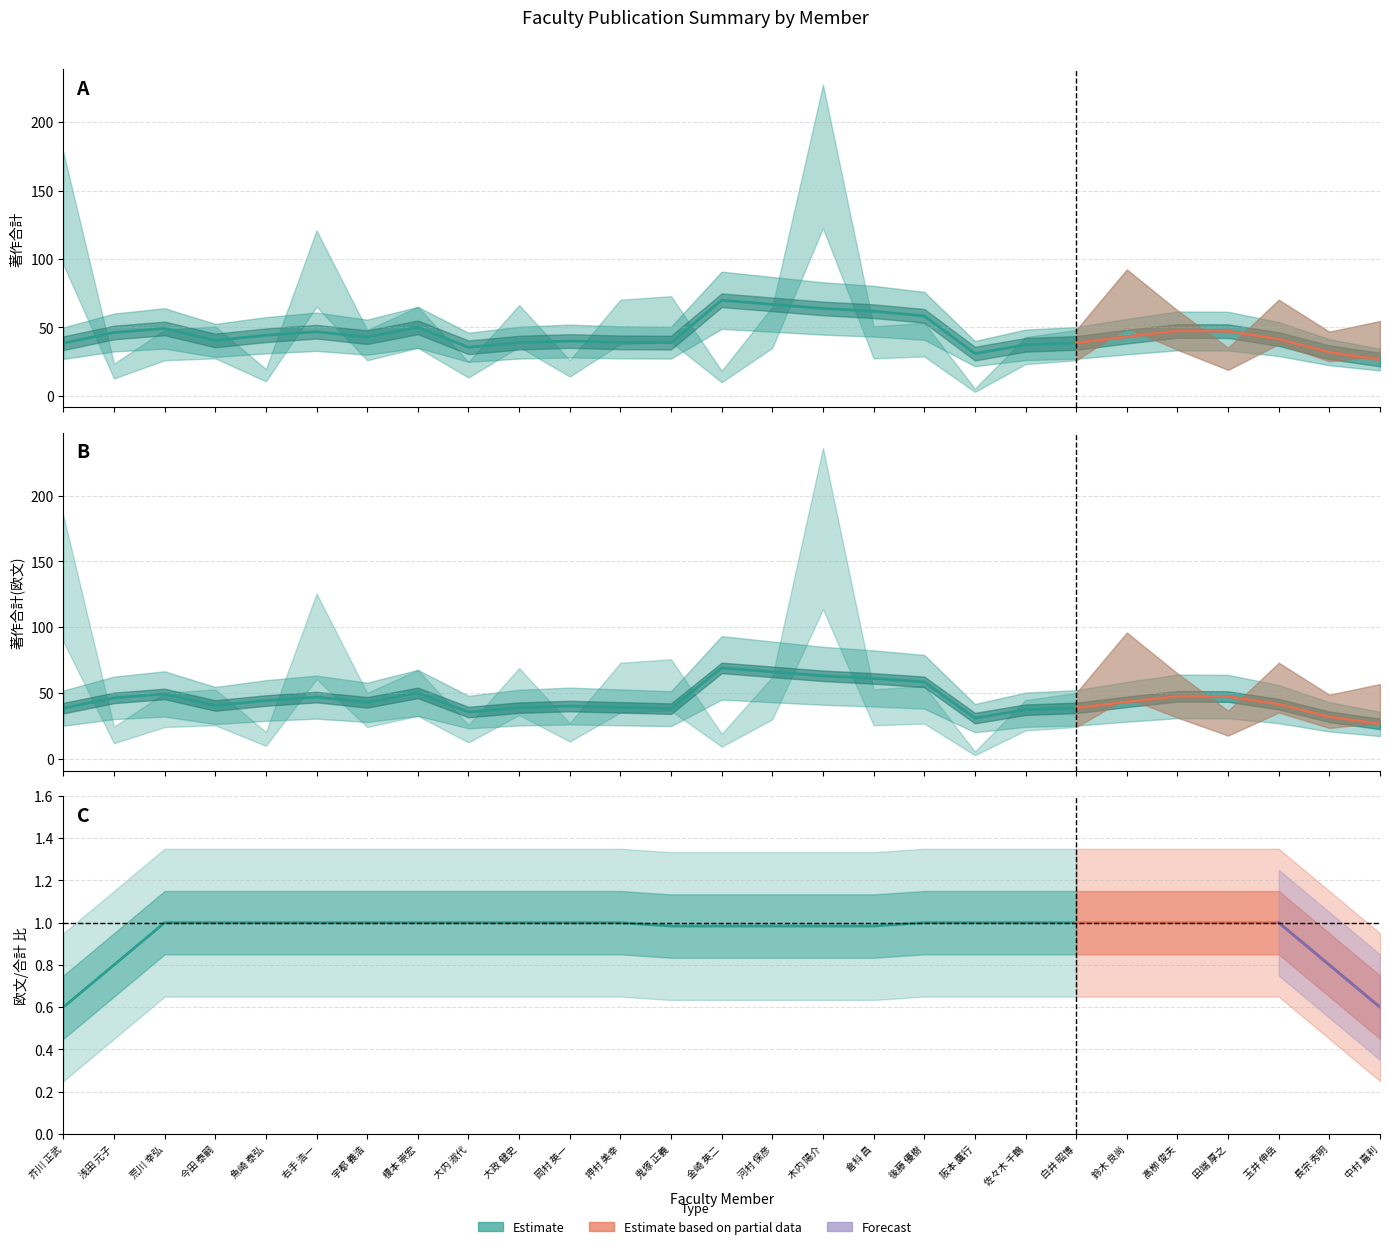

Reading right to left, what are all the values shown in this chart?

著作合計 (smoothed): 26.4	31.8	41.4	47.2	47.4	43.2	38.6	37.2	30.8	58.4	61.8	63.8	66.8	69.8	38.8	39.0	40.0	38.8	35.4	50.0	42.8	46.8	44.2	40.4	49.2	46.2	38.4
著作合計(欧文) (smoothed): 26.4	31.8	41.4	47.2	47.4	43.2	38.6	37.2	30.8	58.4	61.0	63.0	66.0	69.0	38.0	39.0	40.0	38.8	35.4	50.0	42.8	46.8	44.2	40.4	49.2	46.2	38.4